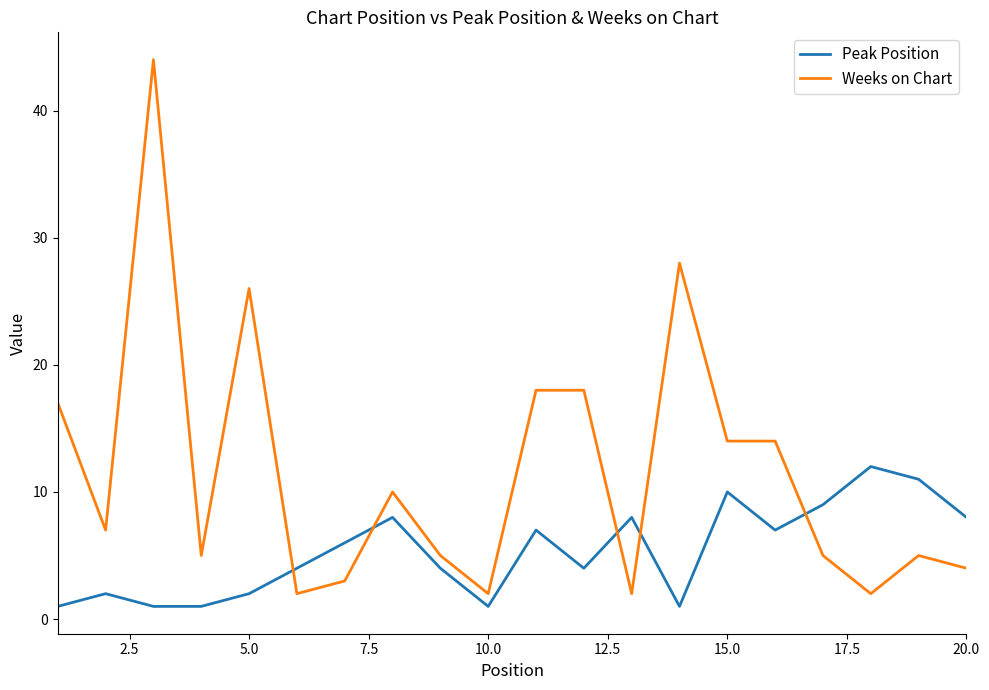

What is the greatest value displayed?

44